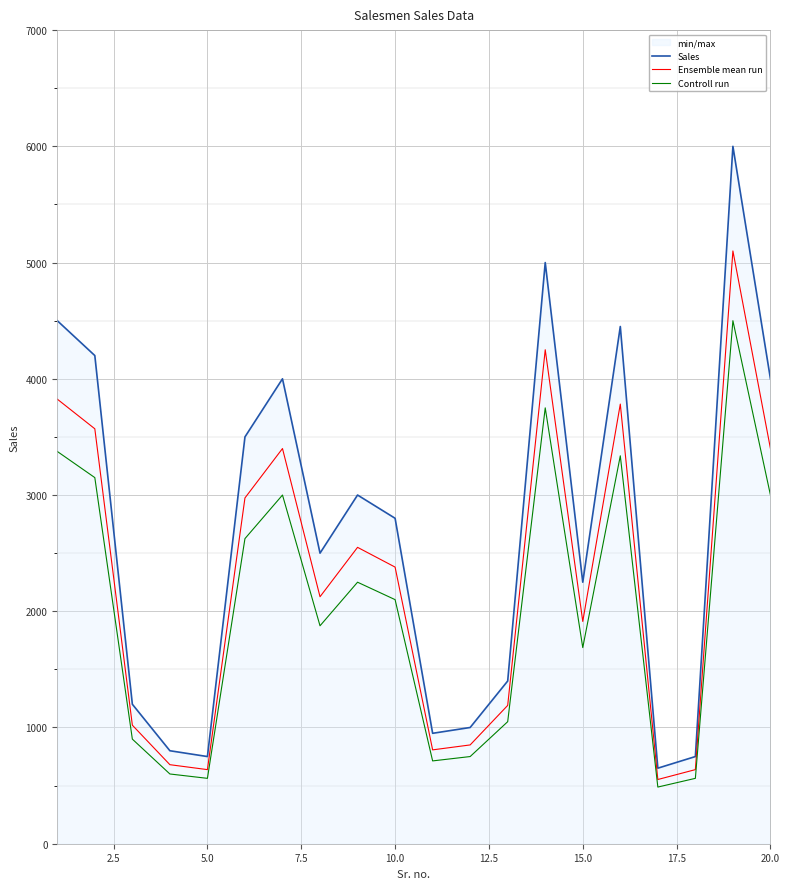

Count the number of categories in the chart.

20